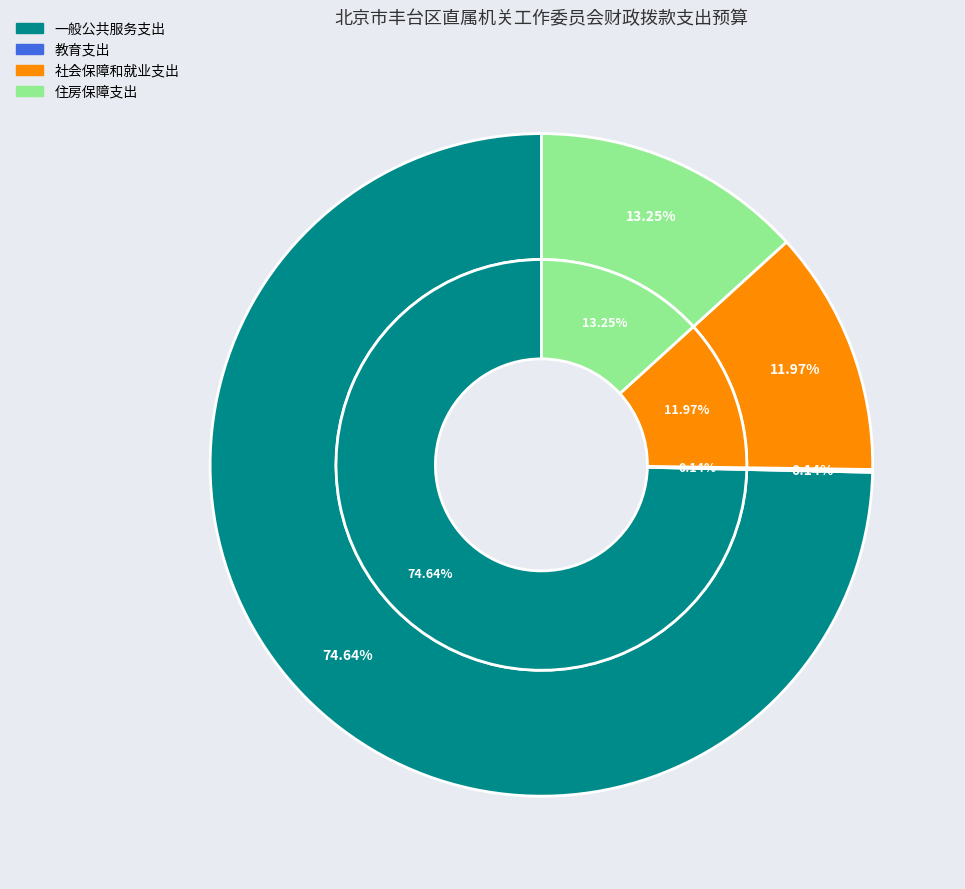

Which category accounts for the majority?

一般公共服务支出